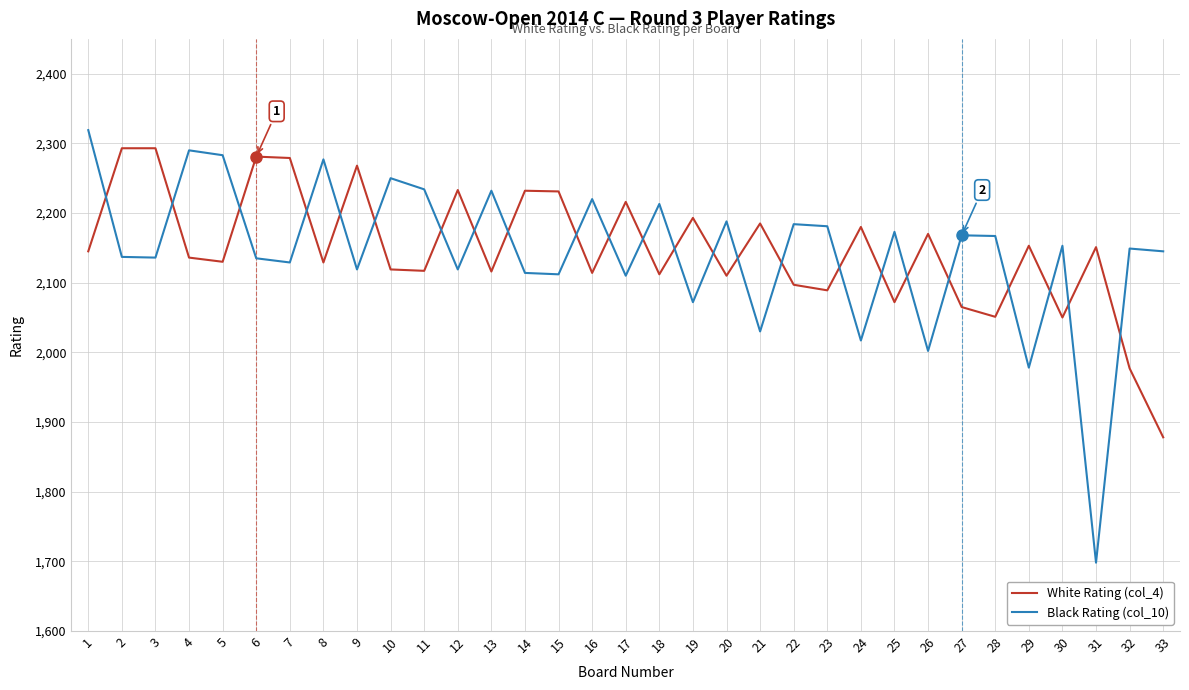

Rank the series at 31 from highest to lowest value.

White Rating (col_4), Black Rating (col_10)